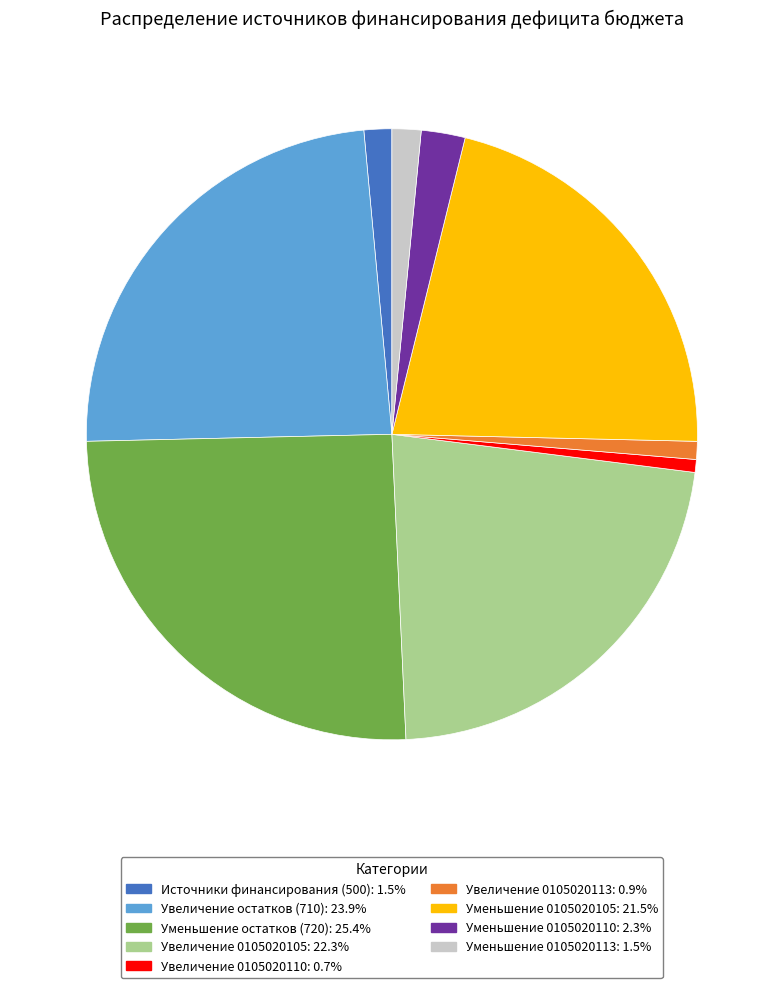

Does any single category account for the majority?

No